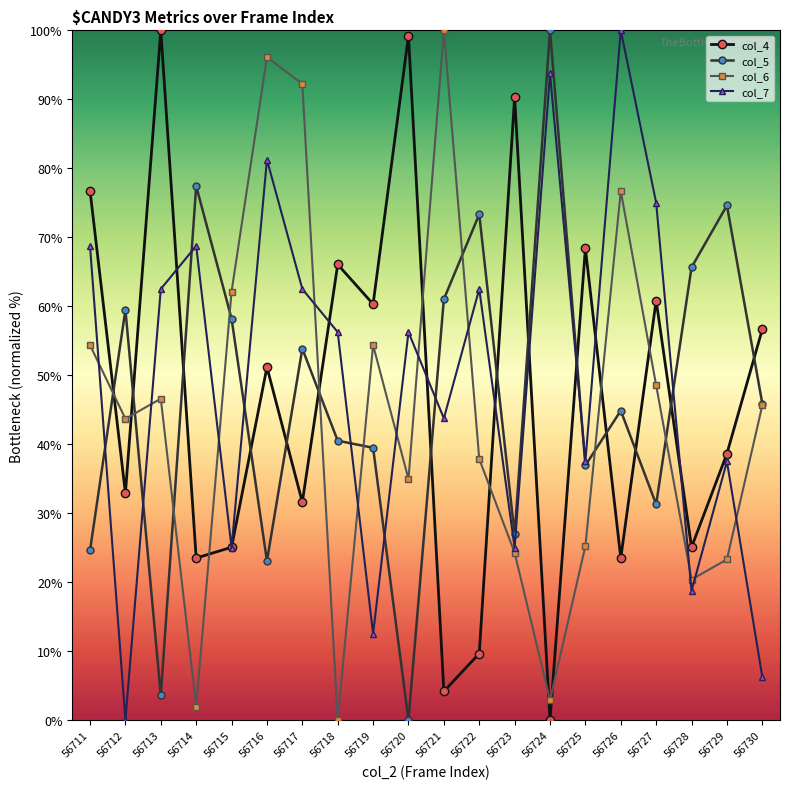

Rank the series at 56729 from lowest to highest value.

col_6, col_7, col_4, col_5